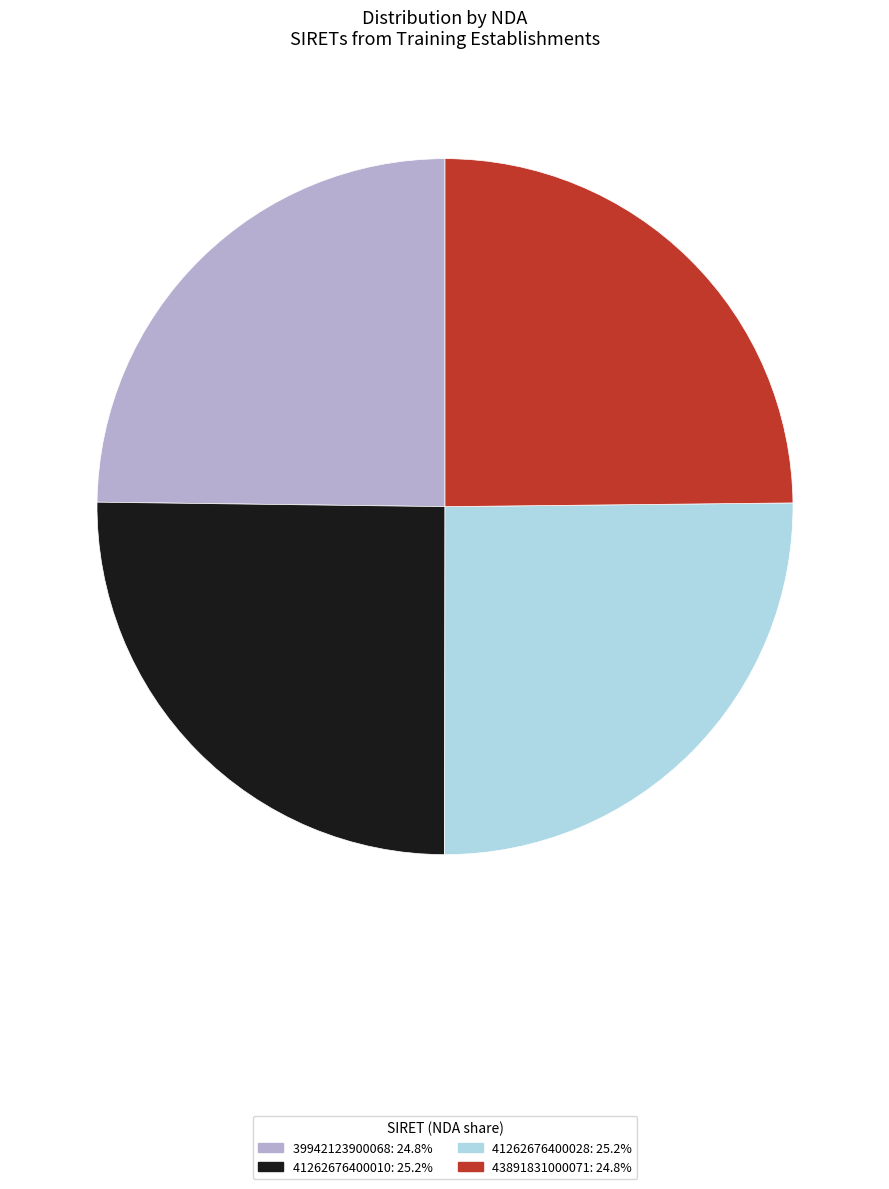

True or false: 39942123900068 accounts for 13% of the total.

False